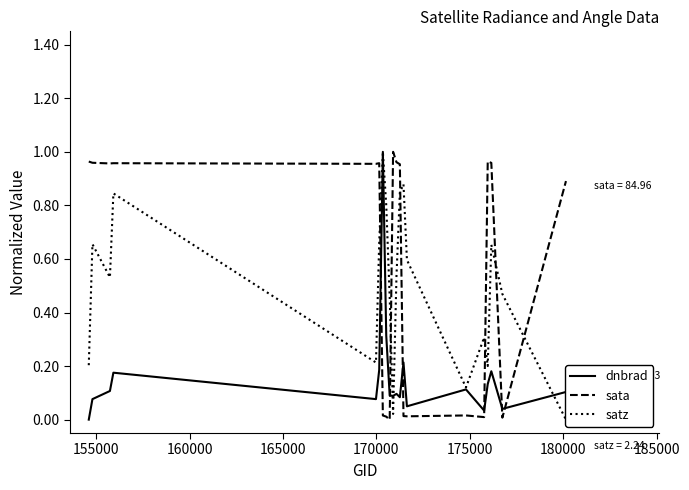

True or false: dnbrad and sata intersect in this chart.

True